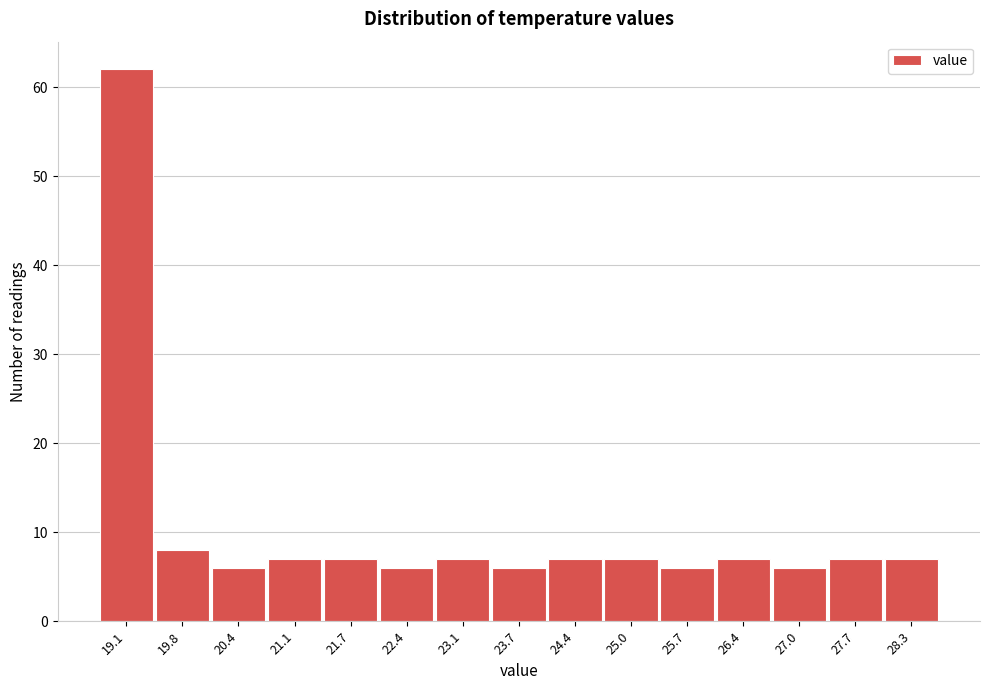

Reading left to right, extract all data points from this chart.

62	8	6	7	7	6	7	6	7	7	6	7	6	7	7